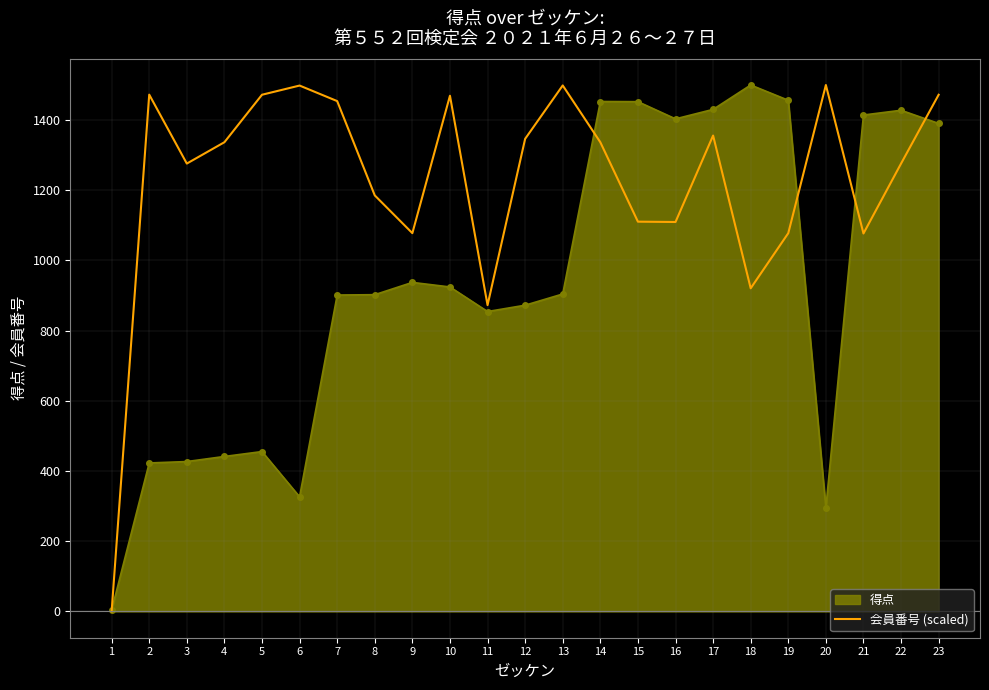

What is the total value across all series at 23?

2862.8